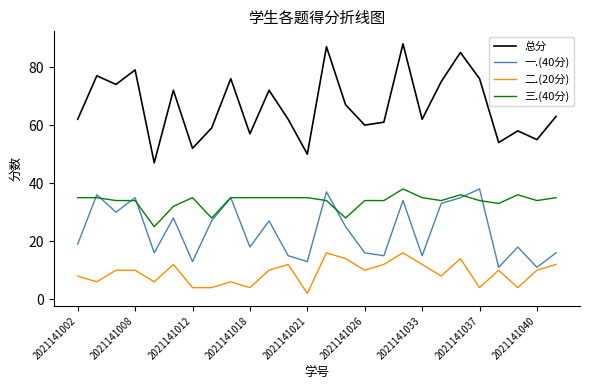

What is the minimum value for 一.(40分)?

11